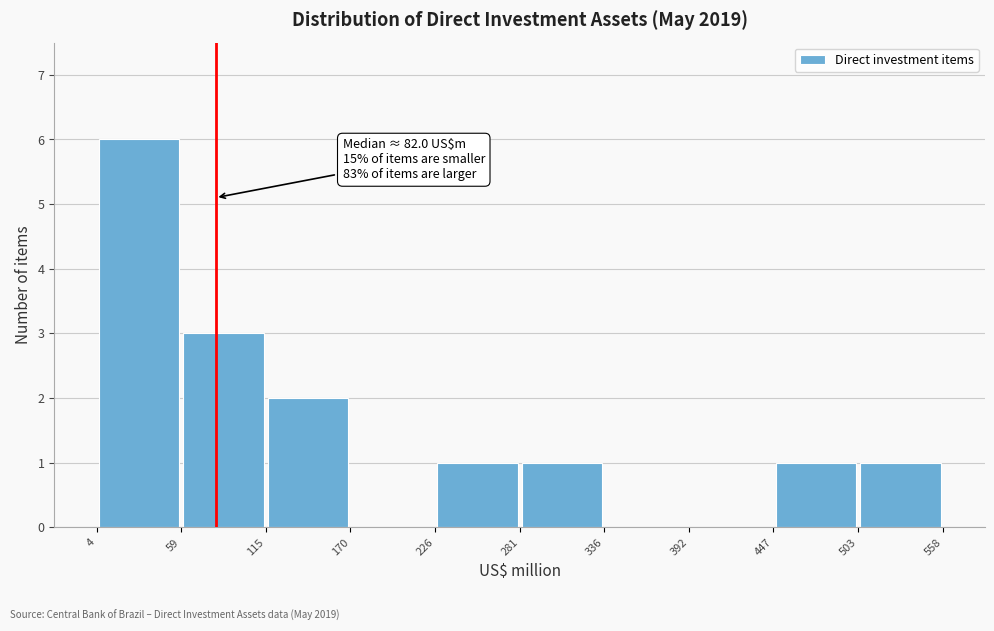

Over which range of the x-axis is the bar tallest?

4 to 59